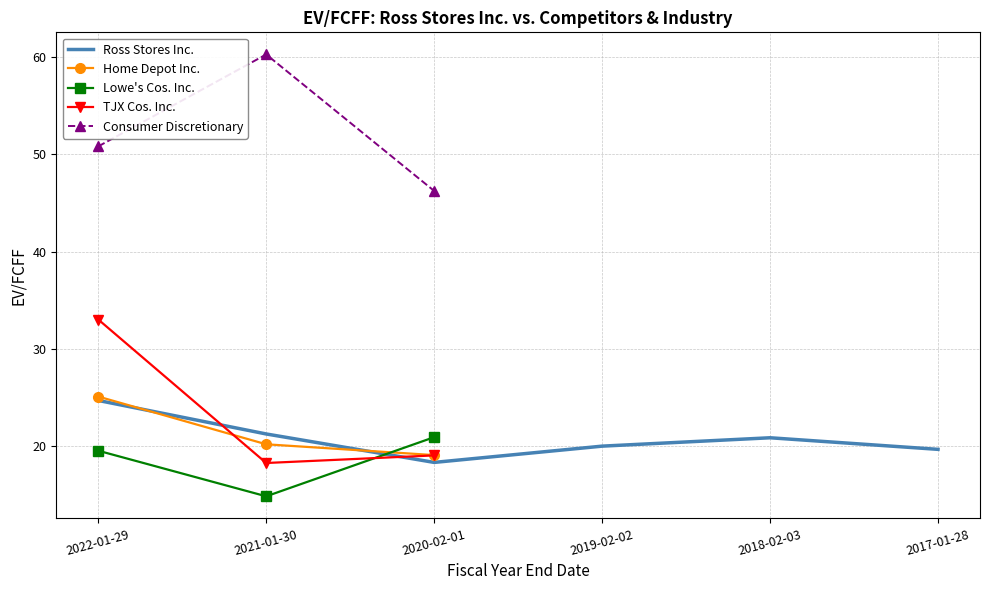

At which category is the sum across all series the highest?

2022-01-29